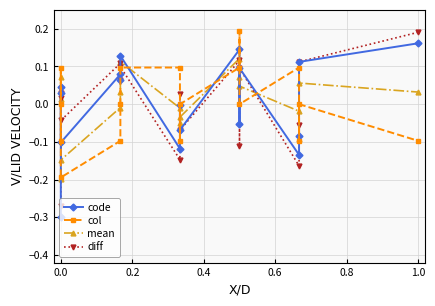

Reading left to right, extract all data points from this chart.

code: -0.3	0.0	0.0	-0.1	0.1	0.1	0.1	-0.1	-0.0	-0.1	0.1	-0.1	0.1	-0.1	-0.1	0.1	0.2
col: -0.1	0.1	0.0	-0.2	-0.1	0.0	0.1	0.1	-0.1	0.0	0.1	0.2	0.0	0.1	-0.1	0.0	-0.1
mean: -0.2	0.1	0.0	-0.1	-0.0	0.0	0.1	-0.0	-0.1	-0.0	0.1	0.1	0.0	-0.0	-0.1	0.1	0.0
diff: -0.3	0.0	0.0	-0.0	0.1	0.1	0.1	-0.1	0.0	-0.1	0.1	-0.1	0.1	-0.2	-0.1	0.1	0.2